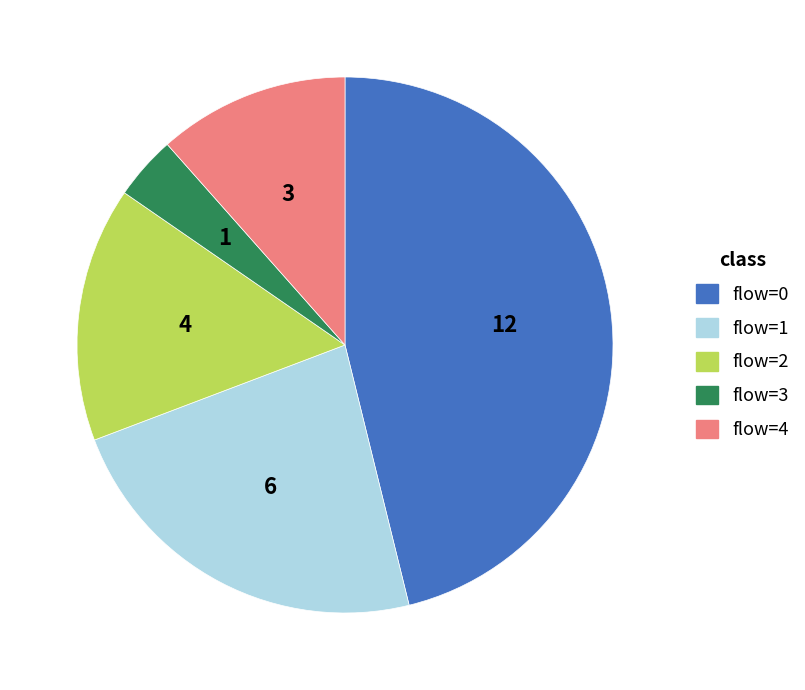

Approximately how many times larger is the value at flow=2 compared to flow=4?

1.3